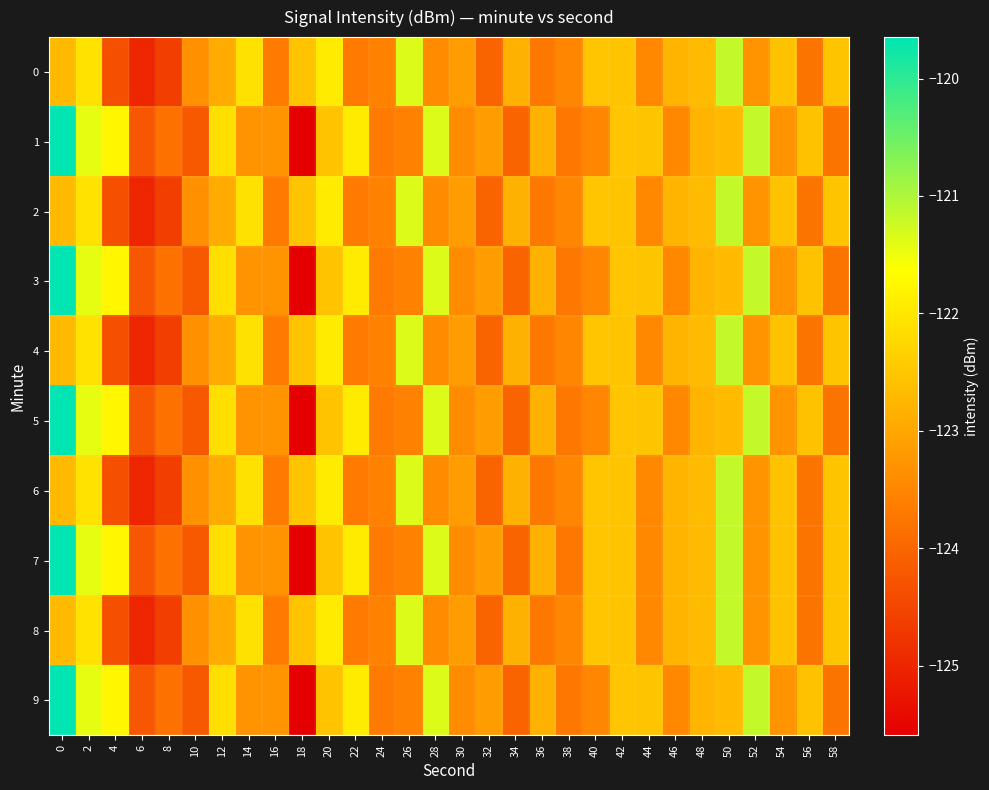

Which has a higher value, 28 or 38?

28